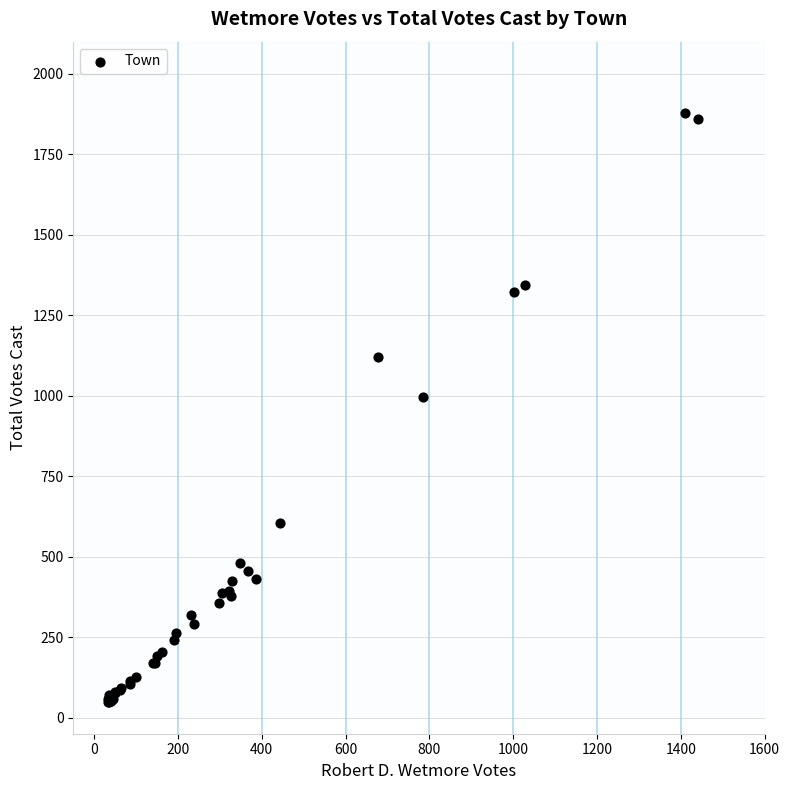

What Y value in the scatter plot is closest to 964?

996